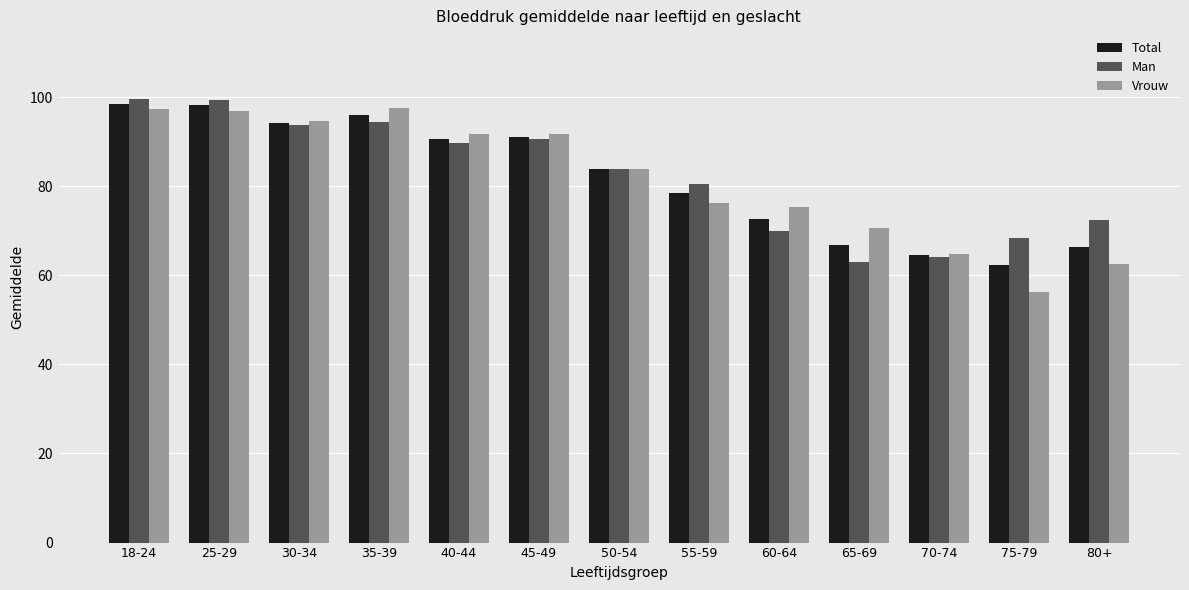

What are all the series names shown in the legend?

Total, Man, Vrouw